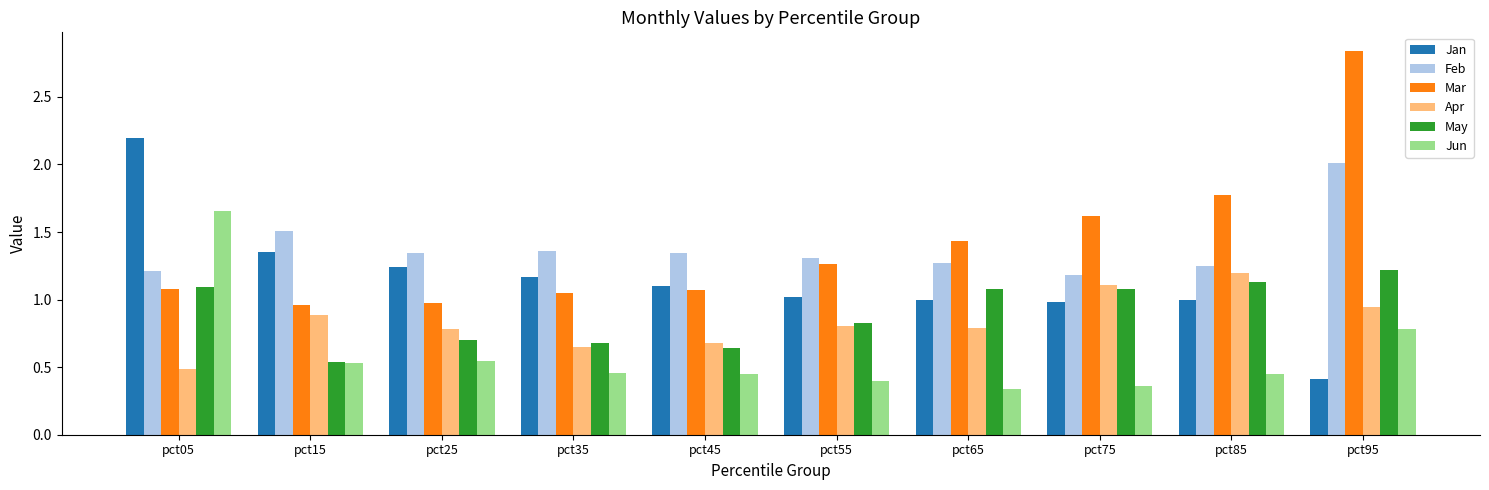

At pct65, list the series in order from smallest to largest.

Jun, Apr, Jan, May, Feb, Mar